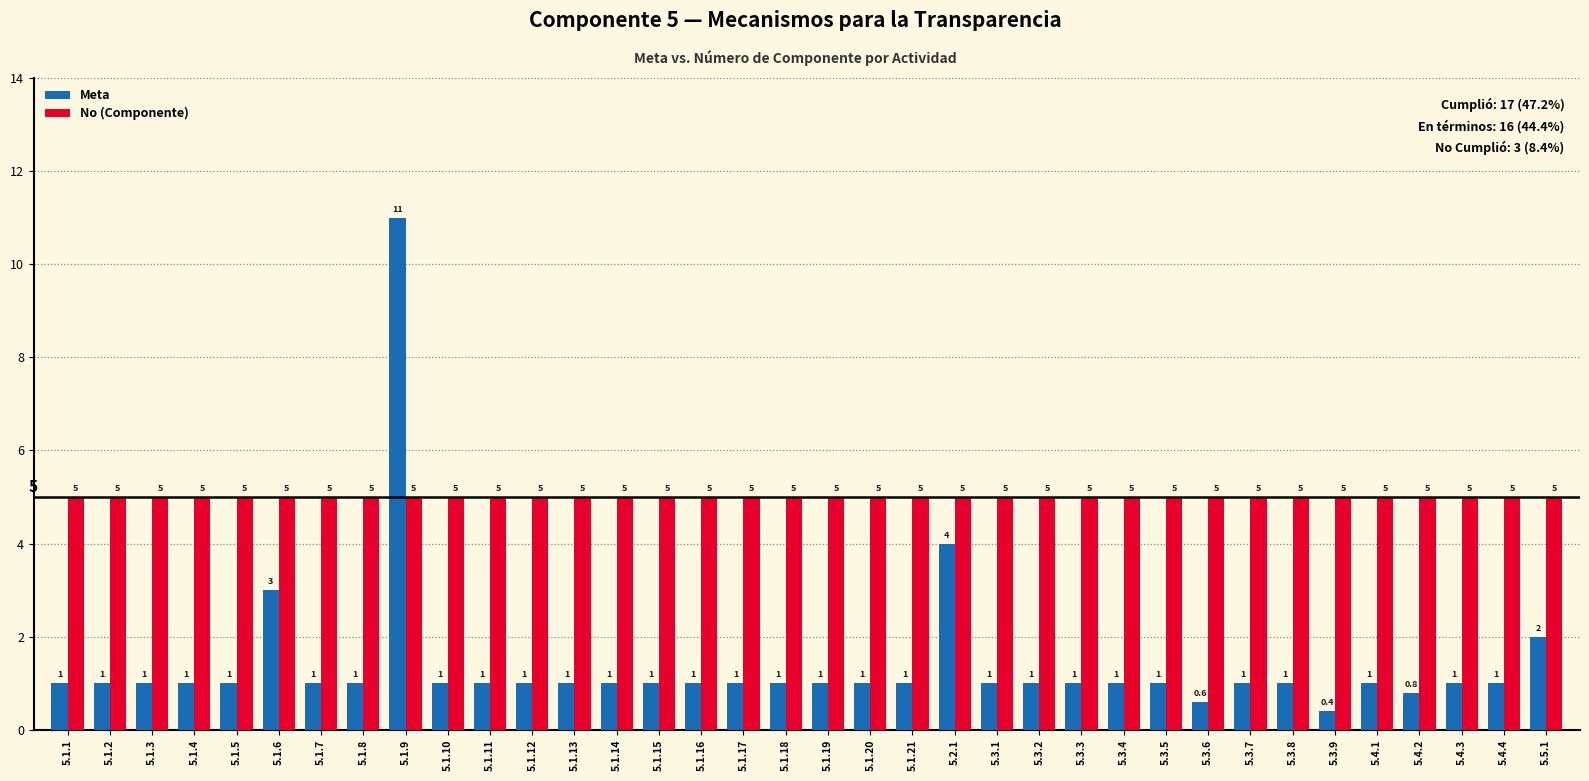

What is the total value across all series at 5.1.6?

8.0